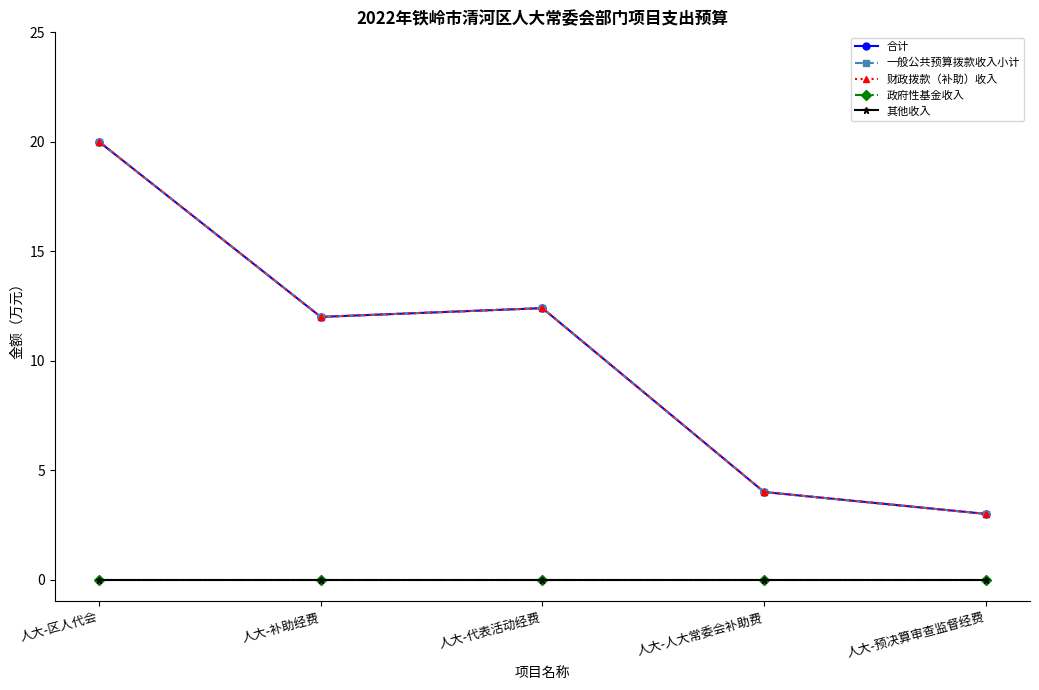

How many lines are shown in the chart?

5